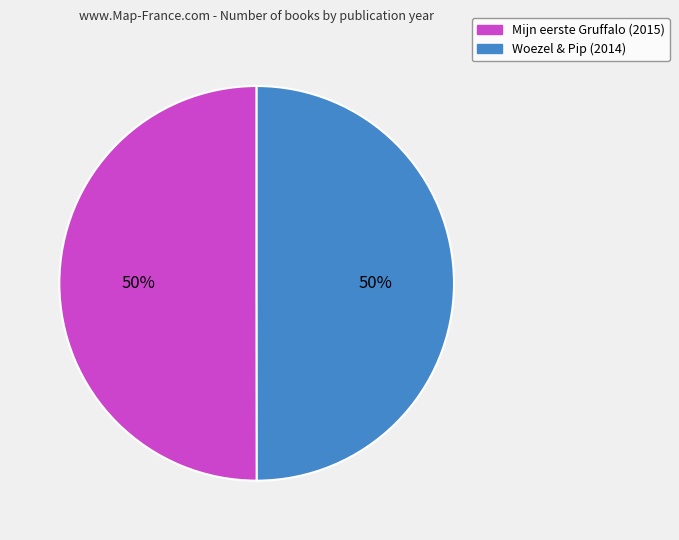

The Mijn eerste Gruffalo (2015) slice represents 42% of the pie. True or false?

False